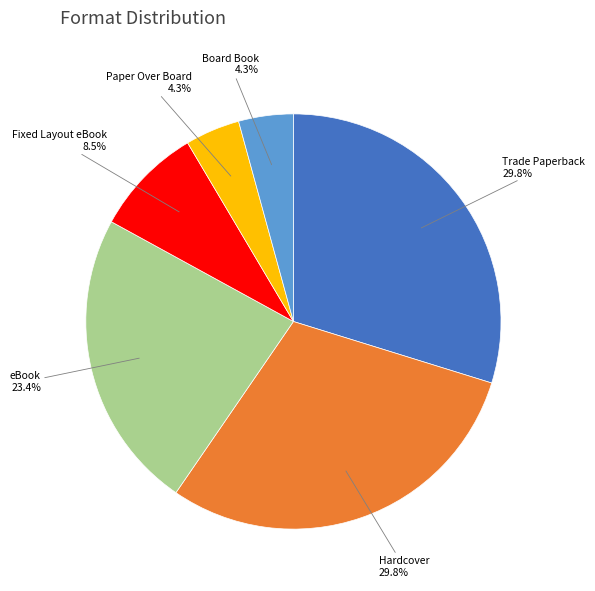

Is there any slice that represents more than half of the pie?

No